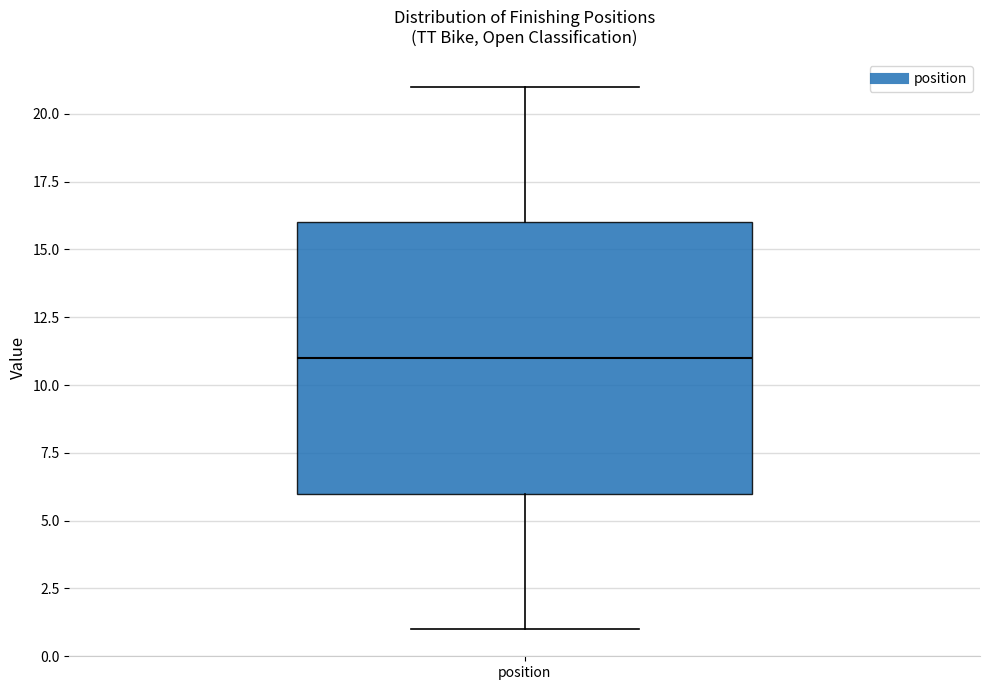

Transcribe this box plot: give where the median line is, the range the box spans, and where the two whiskers end, as read against the y-axis. The values are not printed on the chart, so give them approximately, as read against the axis.

median 11, box 6 to 16, whiskers 1 to 21